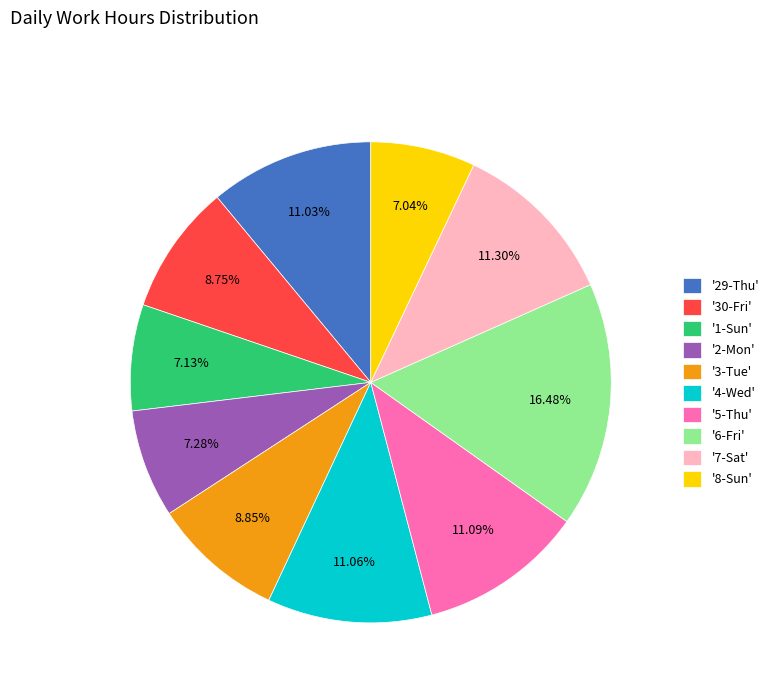

Is there a majority slice in this chart?

No